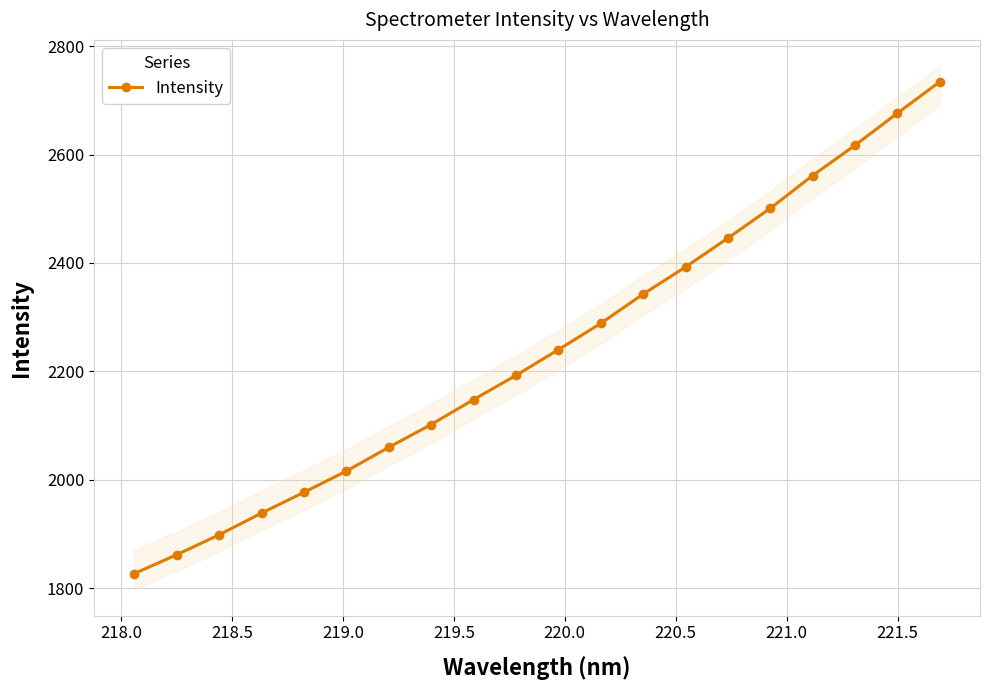

How many lines are shown in the chart?

1